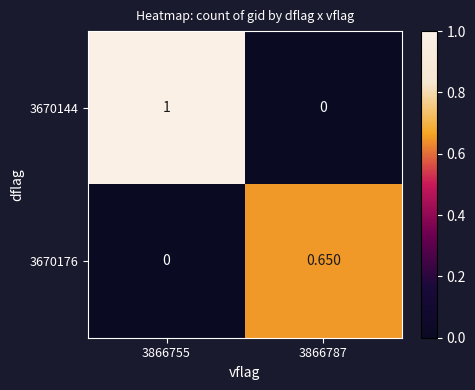

Which label corresponds to the largest value in the chart?

3866755